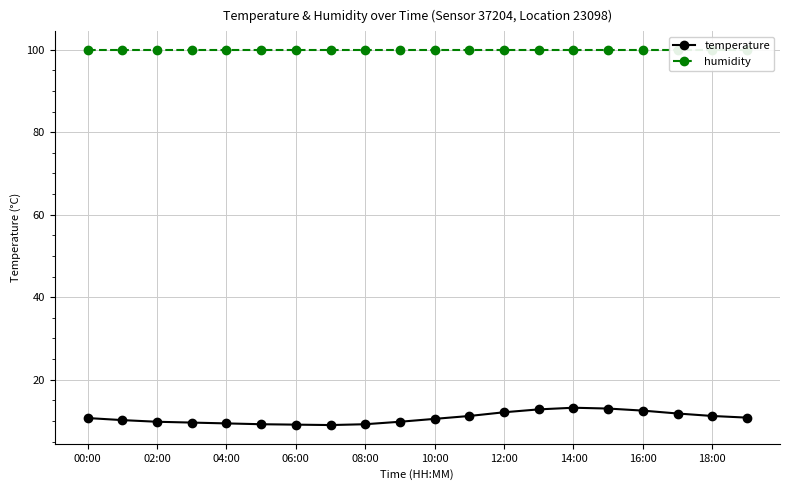

Where is humidity nearest to the value 99?

00:00